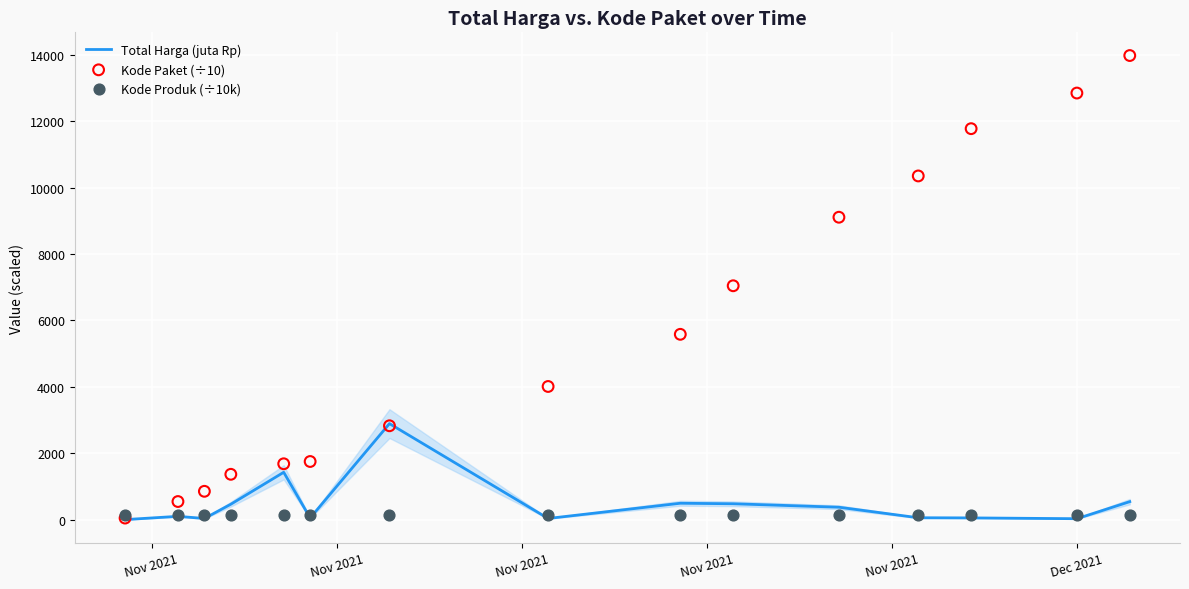

Which series has the largest Y range (max minus min)?

Kode Paket (÷10)